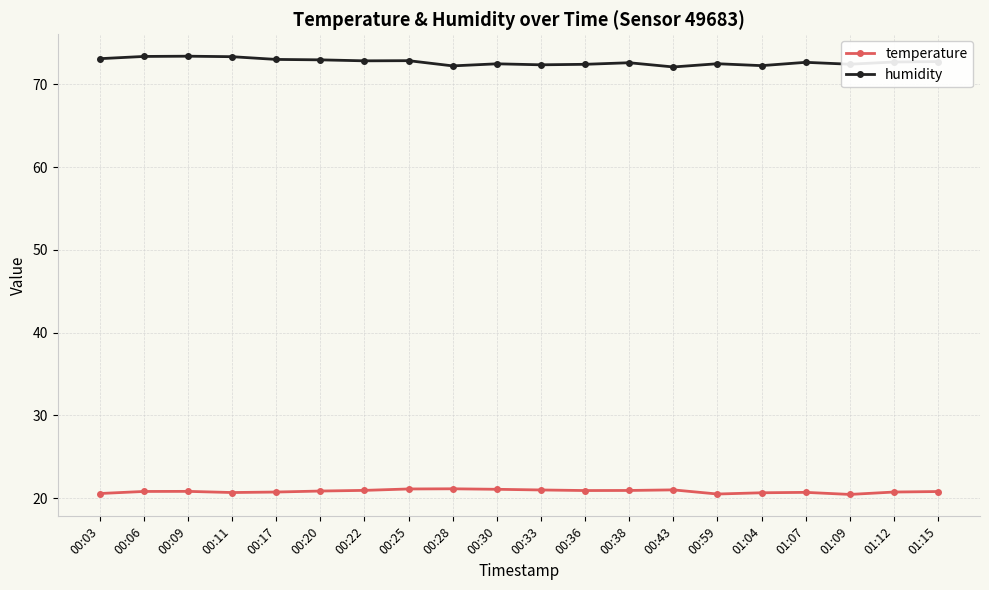

What is the label of the 9th point from the left?

00:28